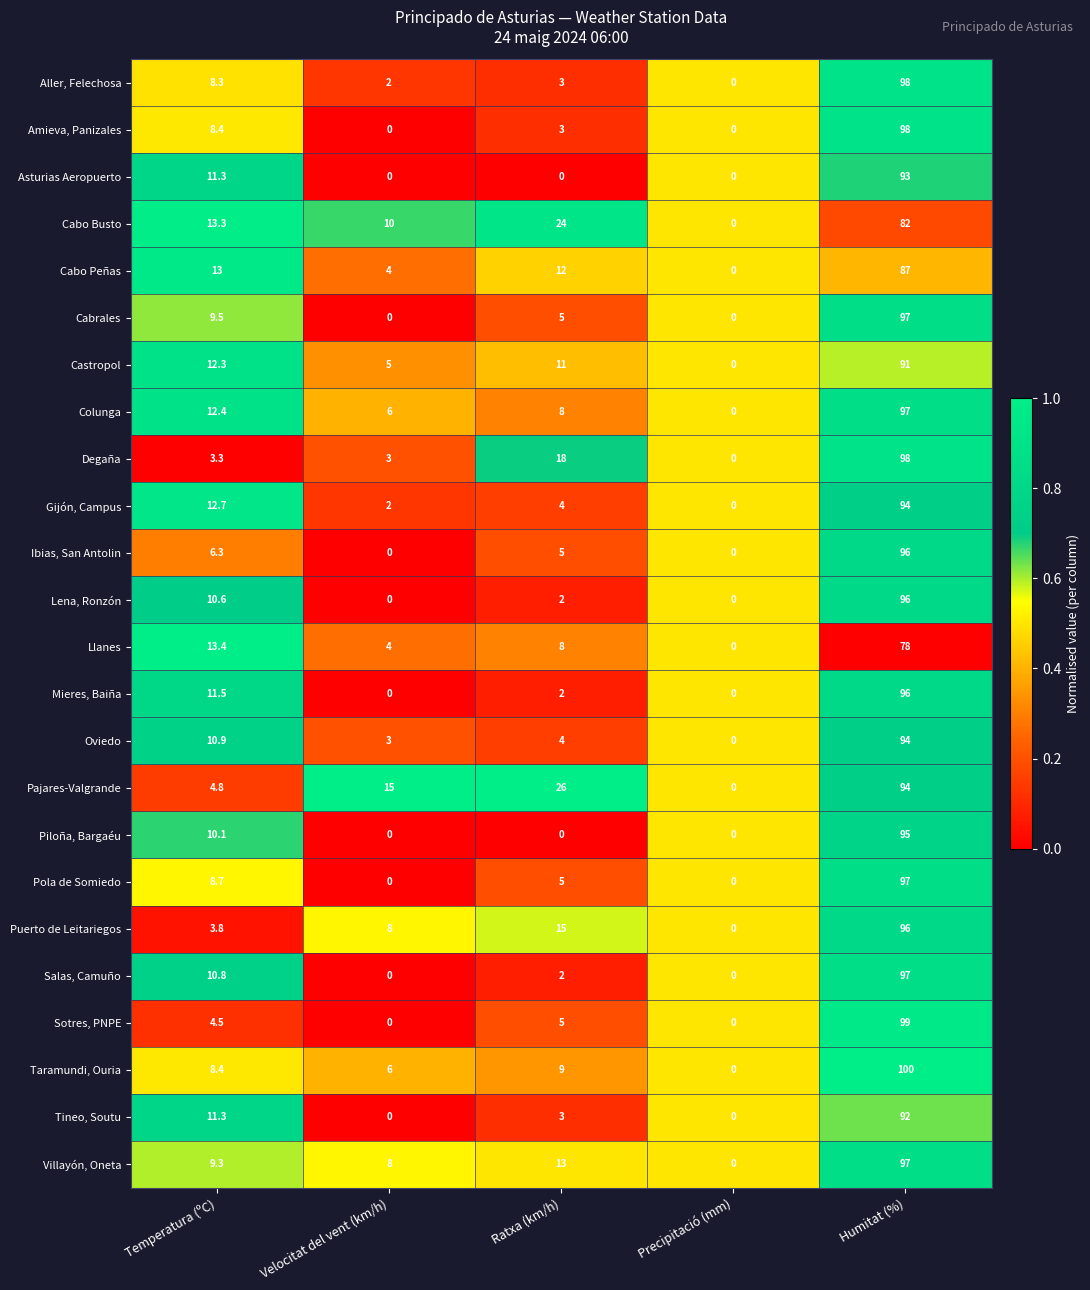

Which series has the largest total across all categories?

Pajares-Valgrande